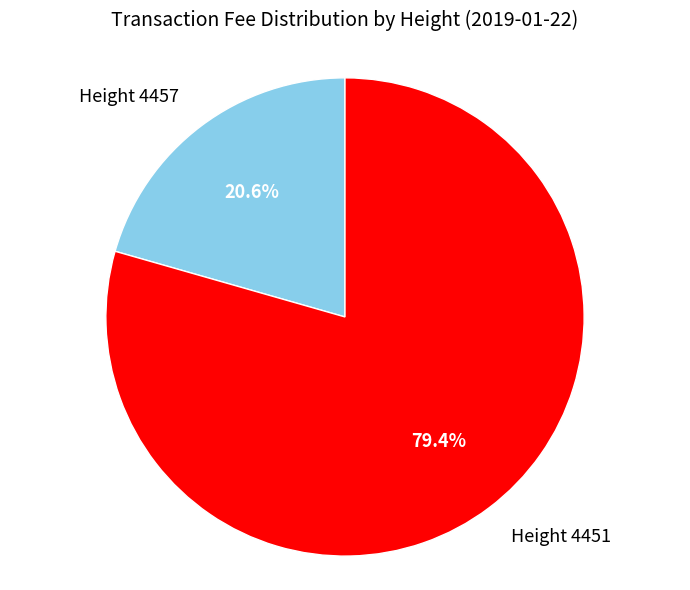

To the nearest percent, what is the average slice percentage?

50%